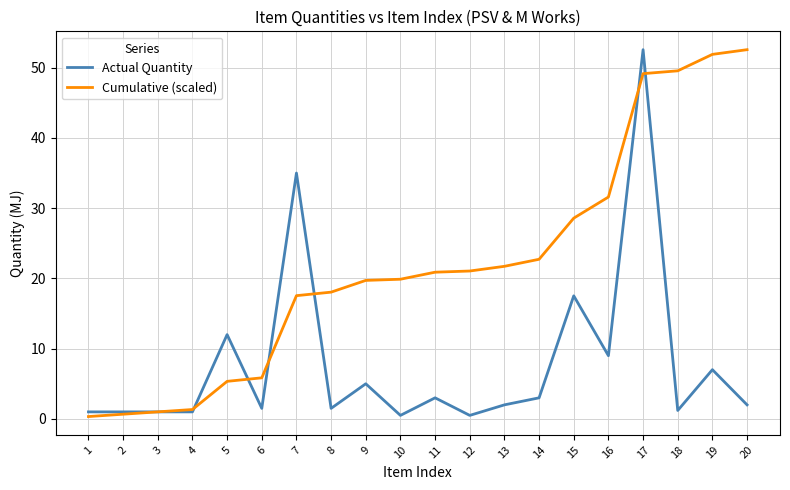

Does the chart have visible grid lines?

Yes